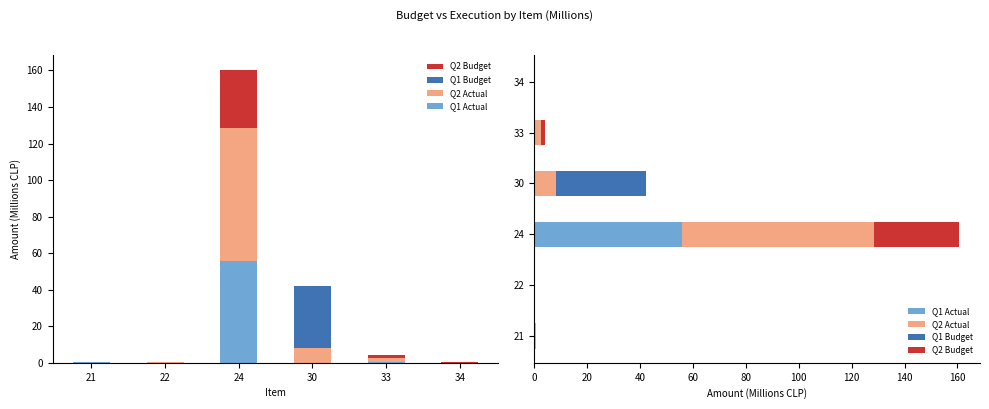

True or false: Q2 Budget has a value of 32.1 at 24.

True